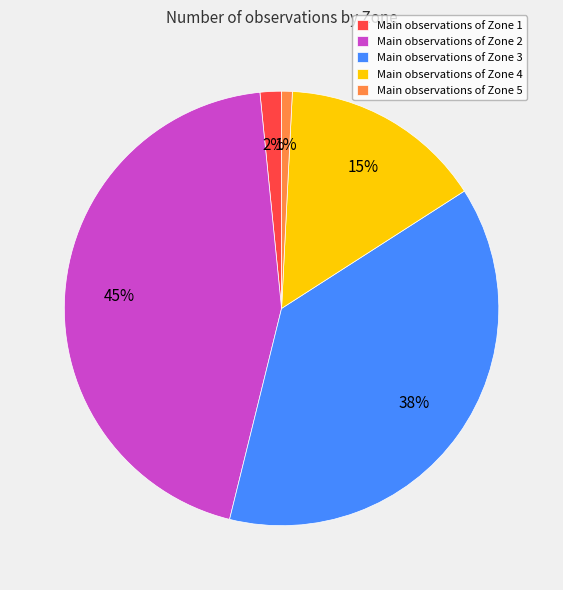

Is it true that Main observations of Zone 4 is 26% of the pie?

False